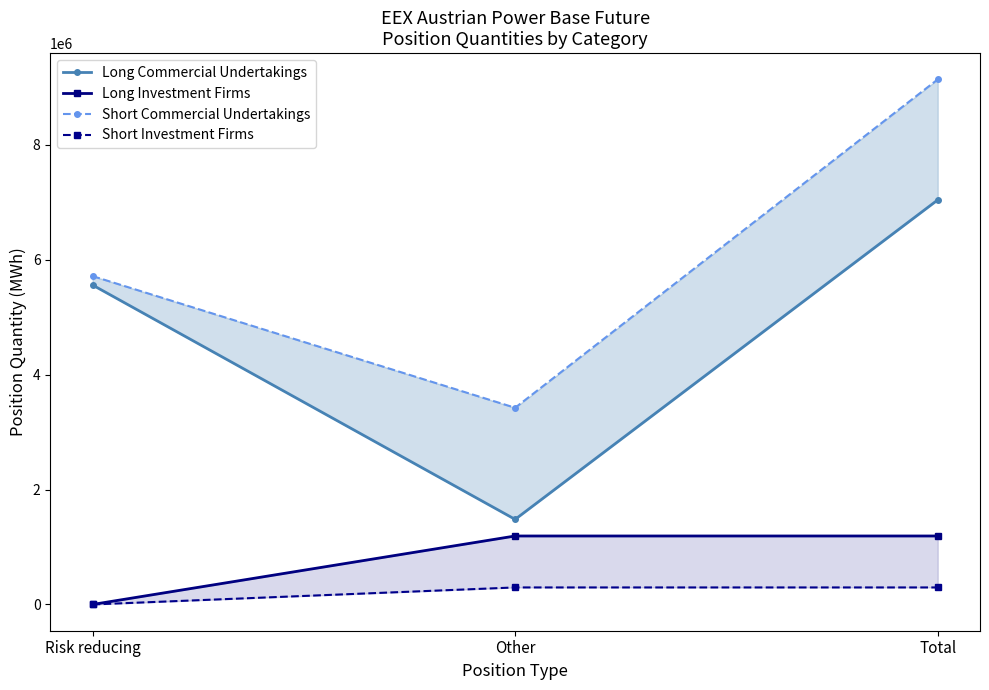

What is the average value of the Short Commercial Undertakings series?

6094337